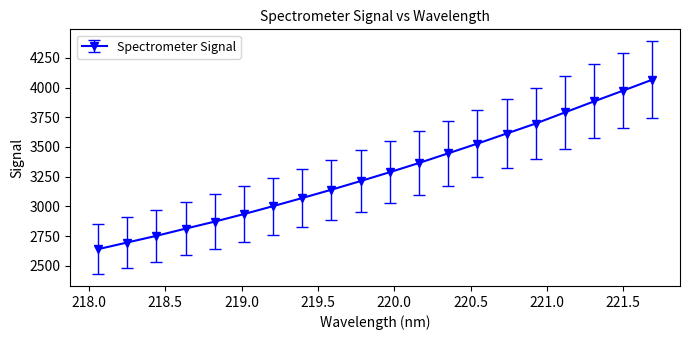

How many data points are less than 3288?

10